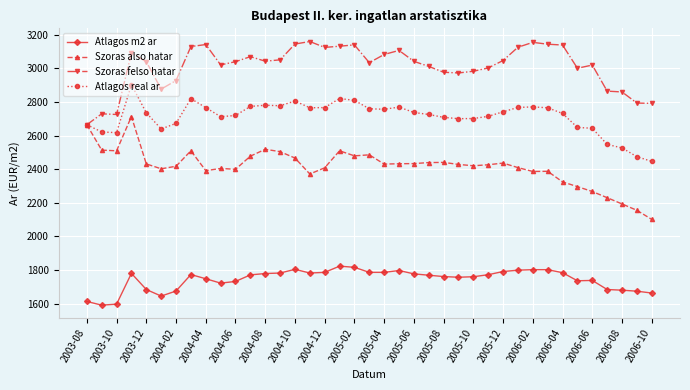

What is the highest value of the Szoras felso hatar series?

3159